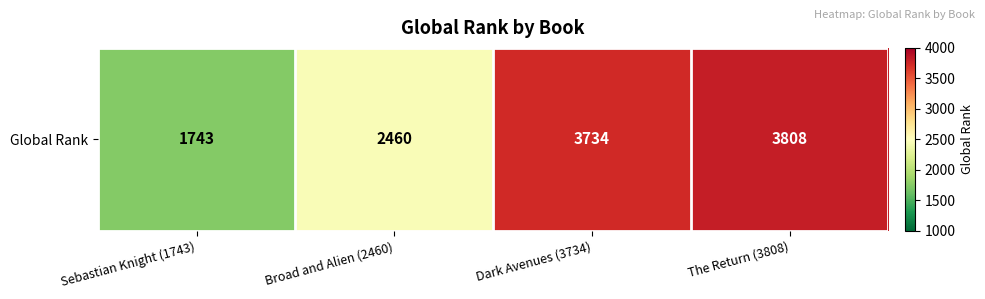

What is the average value?

2936